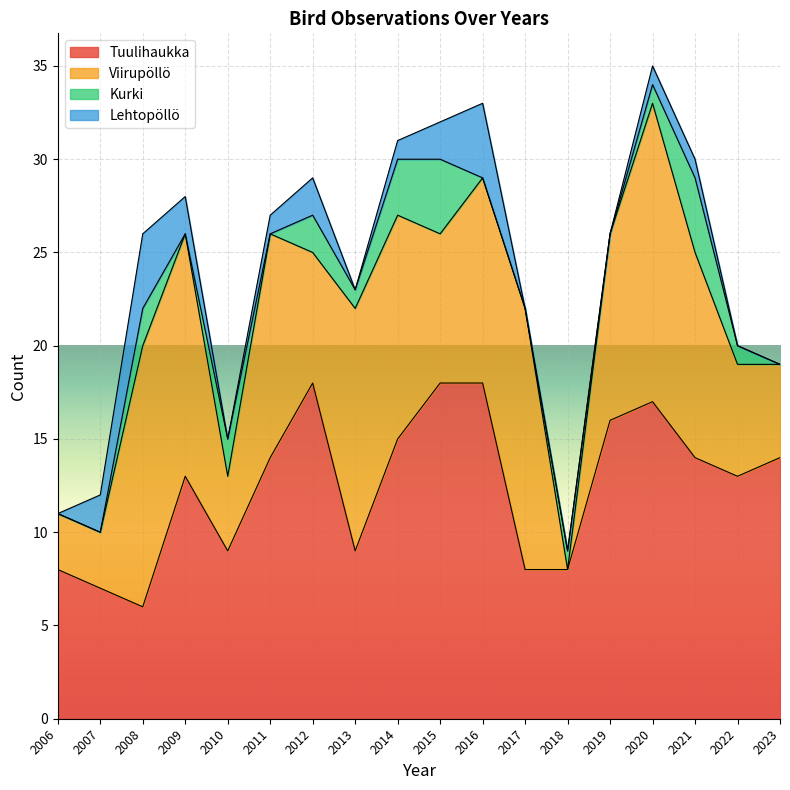

The value of Tuulihaukka at 2011 is 22. True or false?

False